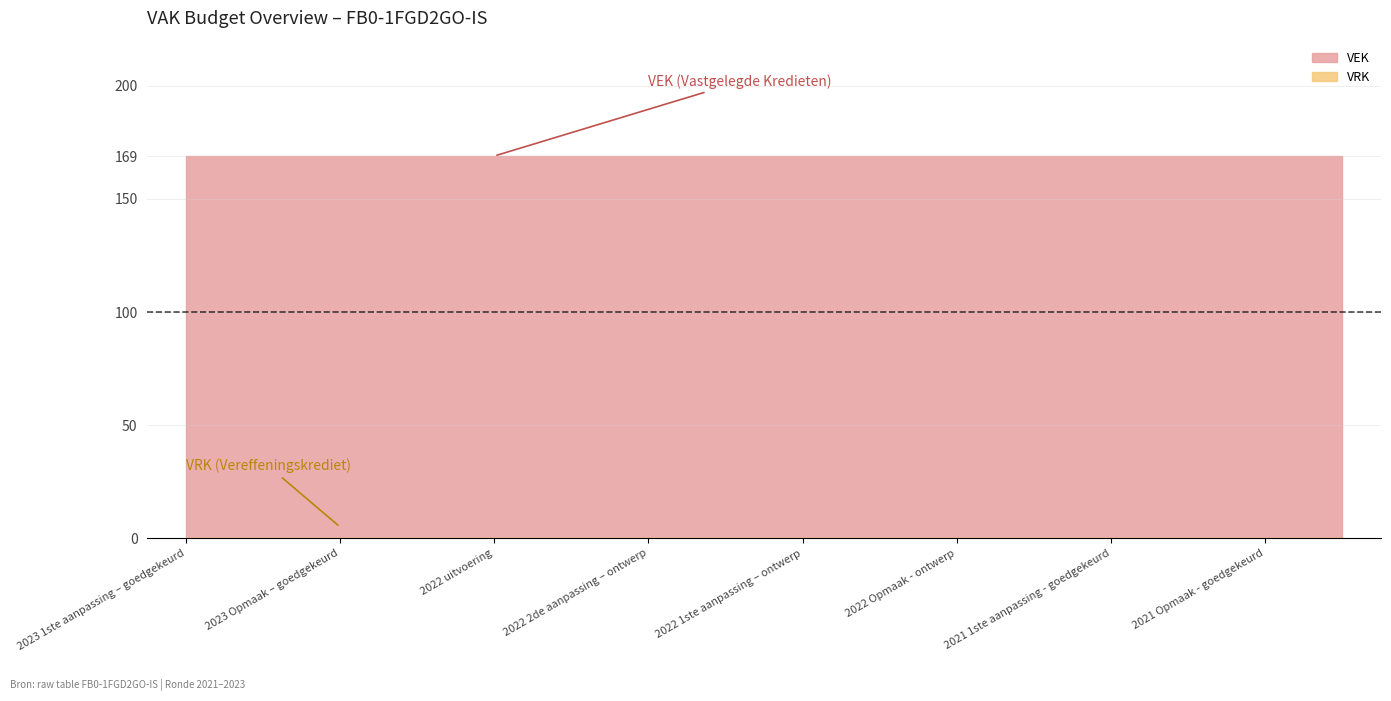

How many lines are shown in the chart?

2